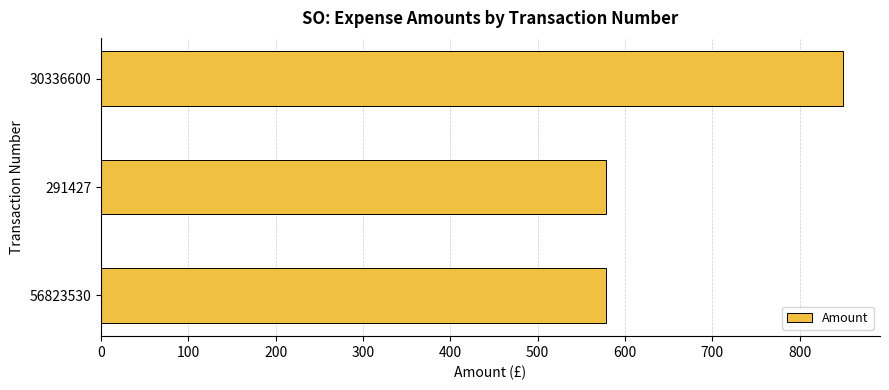

The chart shows a value of 1393.2 at 30336600. True or false?

False